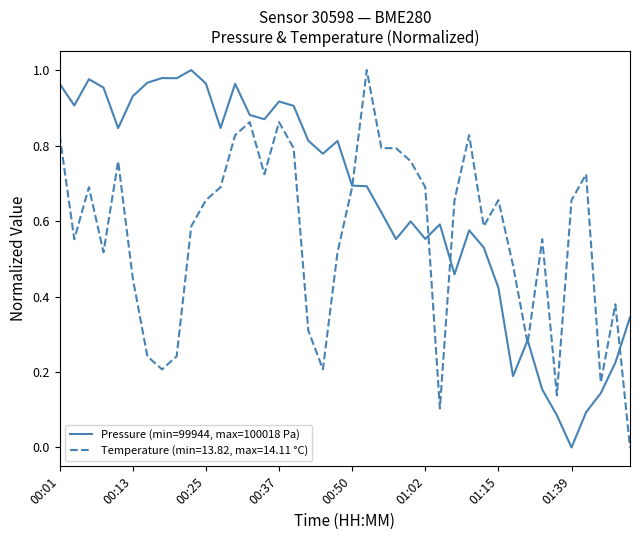

Rank the series by their average value, from lowest to highest.

Temperature (min=13.82, max=14.11 °C), Pressure (min=99944, max=100018 Pa)